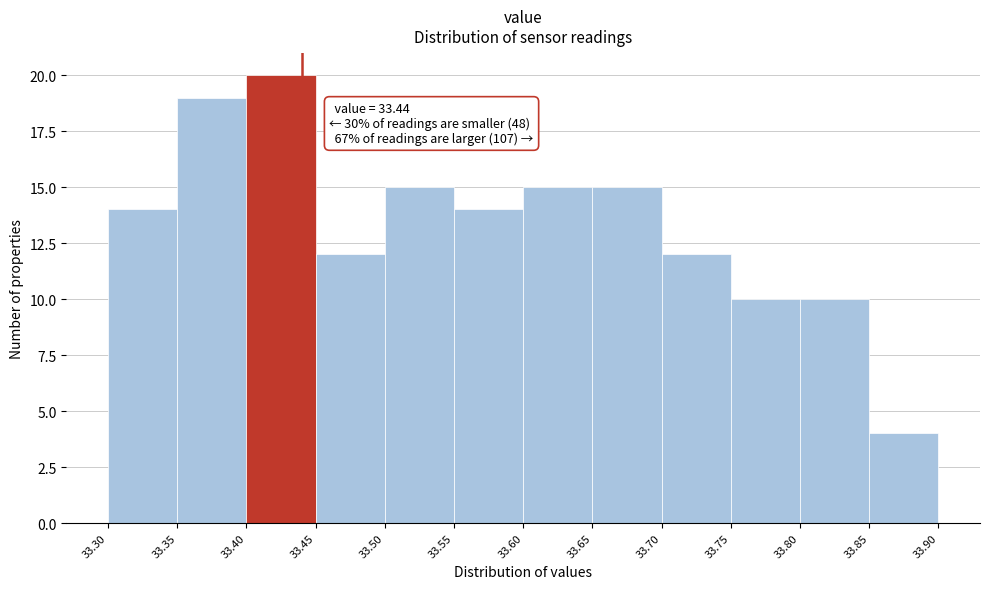

Over which range of the x-axis is the bar tallest?

33.40 to 33.45